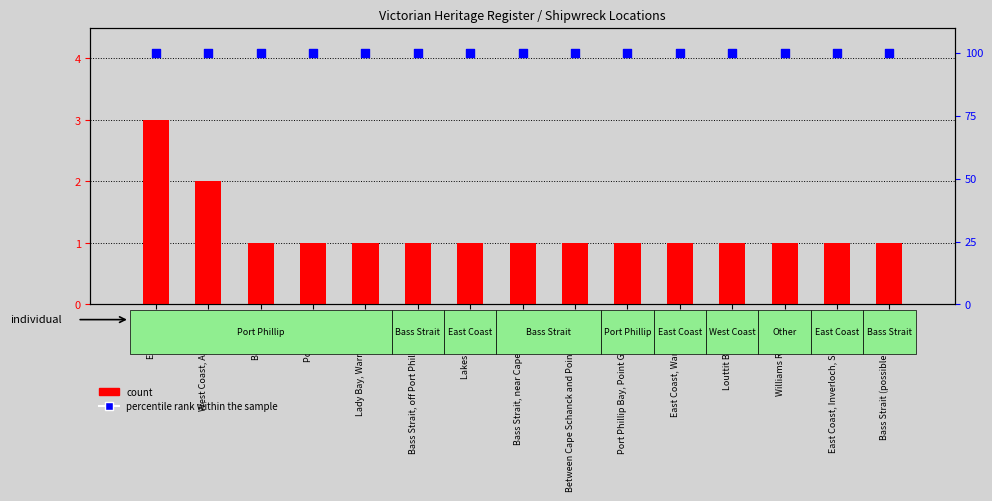

Which series contains the lowest Y value?

count